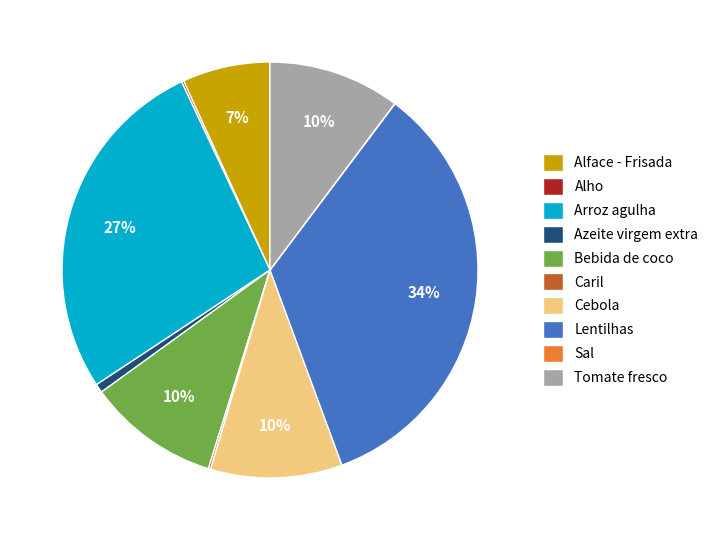

Does any single category account for the majority?

No